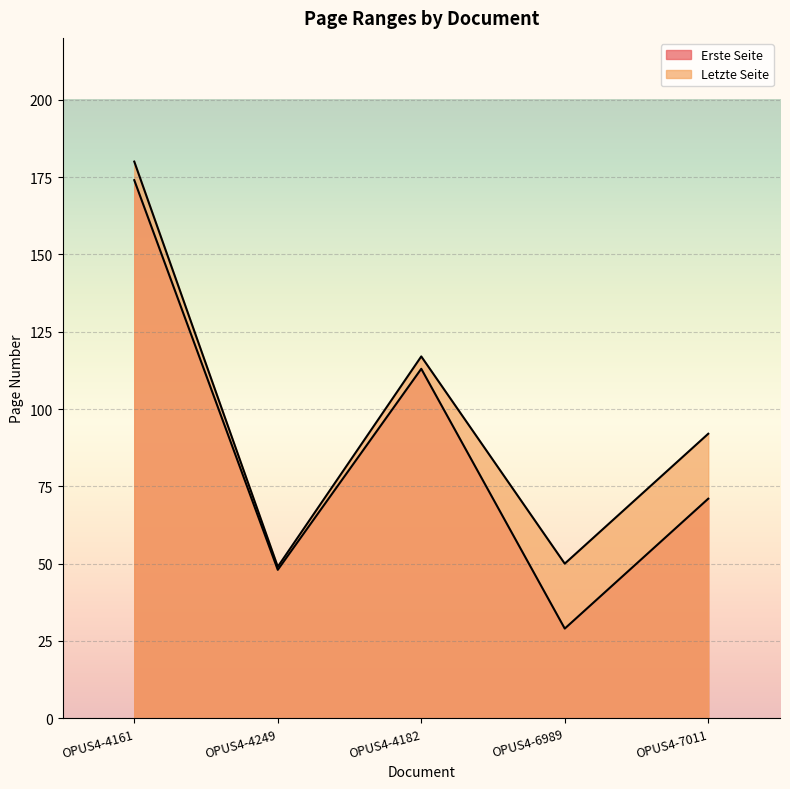

At how many categories does at least one series exceed 52?

3